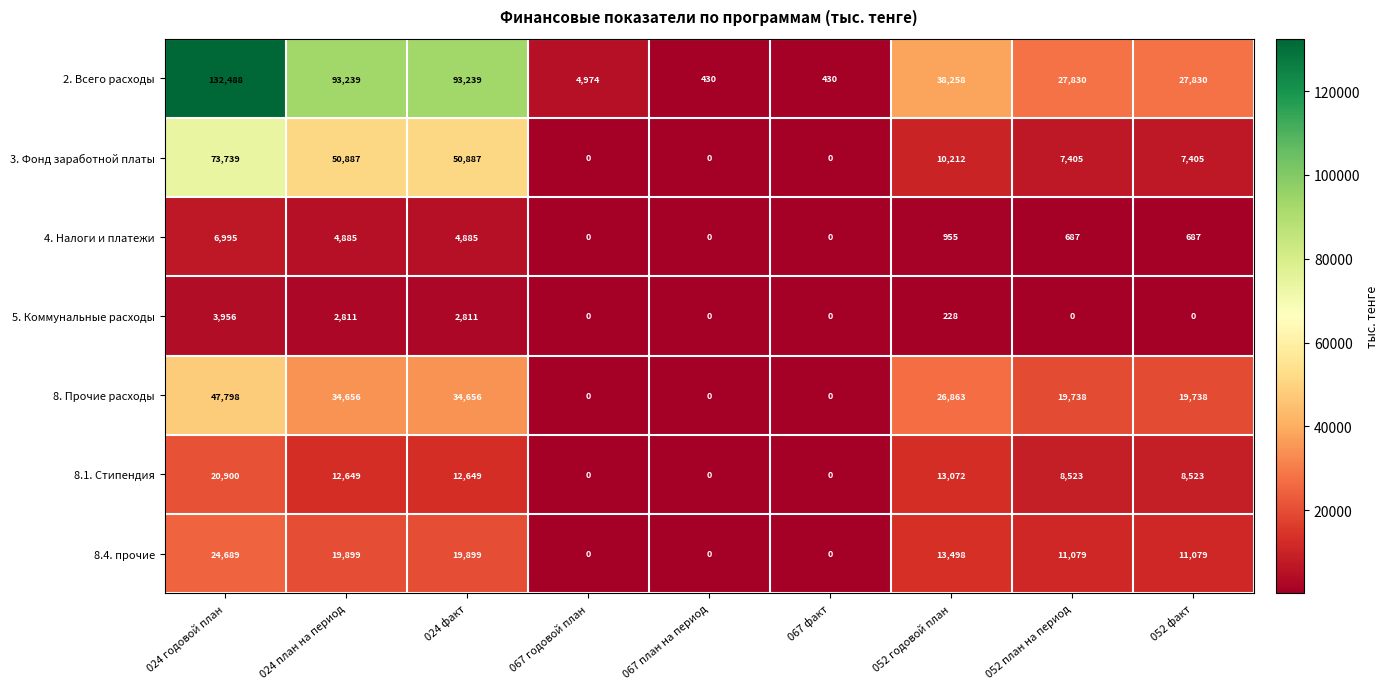

What is the maximum value for 8. Прочие расходы?

47798